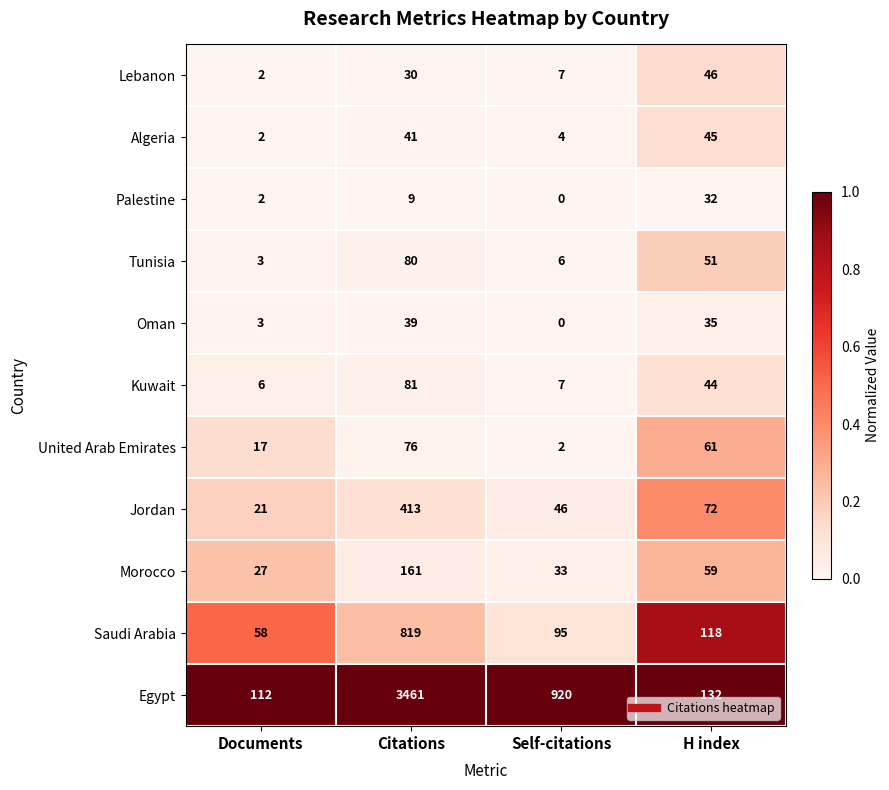

At which category is the sum across all series the highest?

Citations